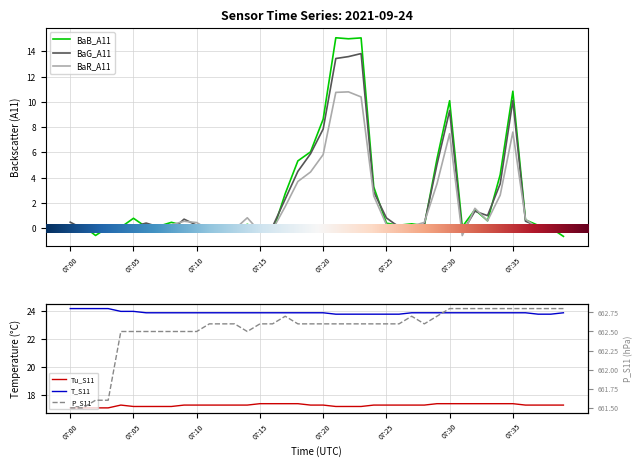

Between 07:07 and 07:20, which series saw the biggest shift?

BaB_A11